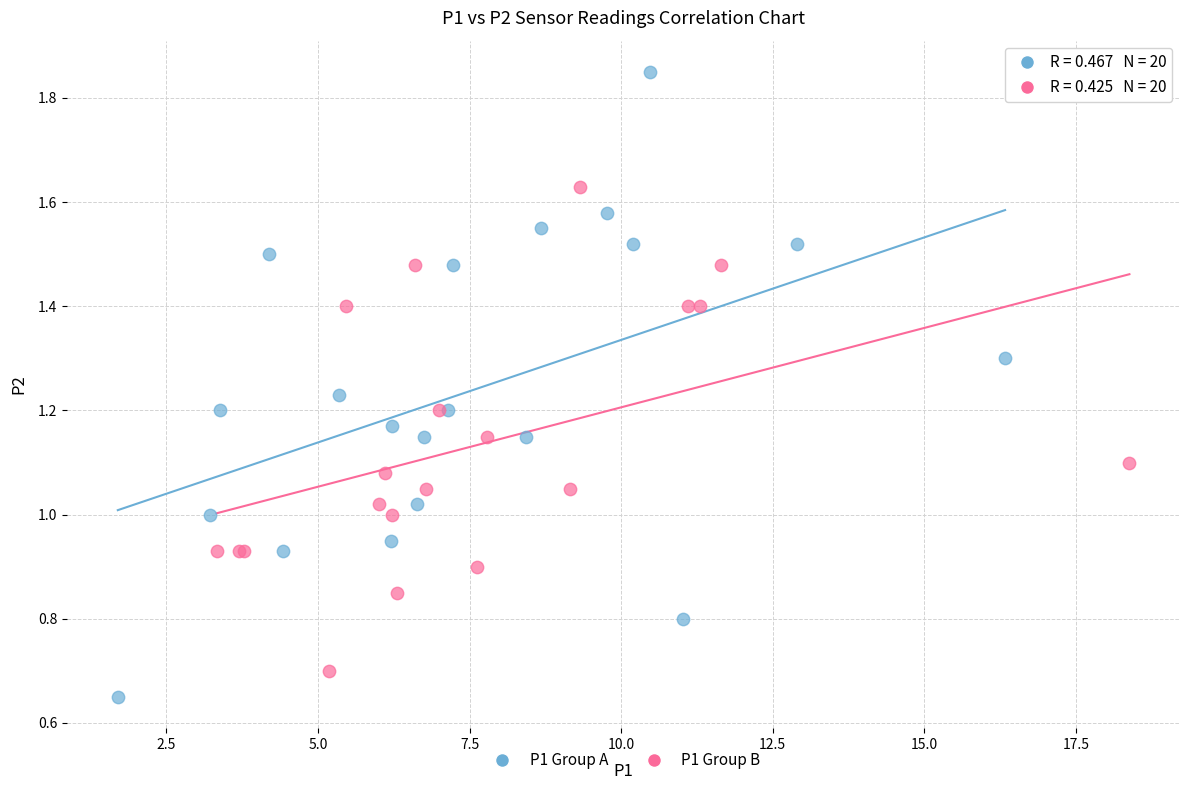

What are all the series names shown in the legend?

P1 Group A, P1 Group B